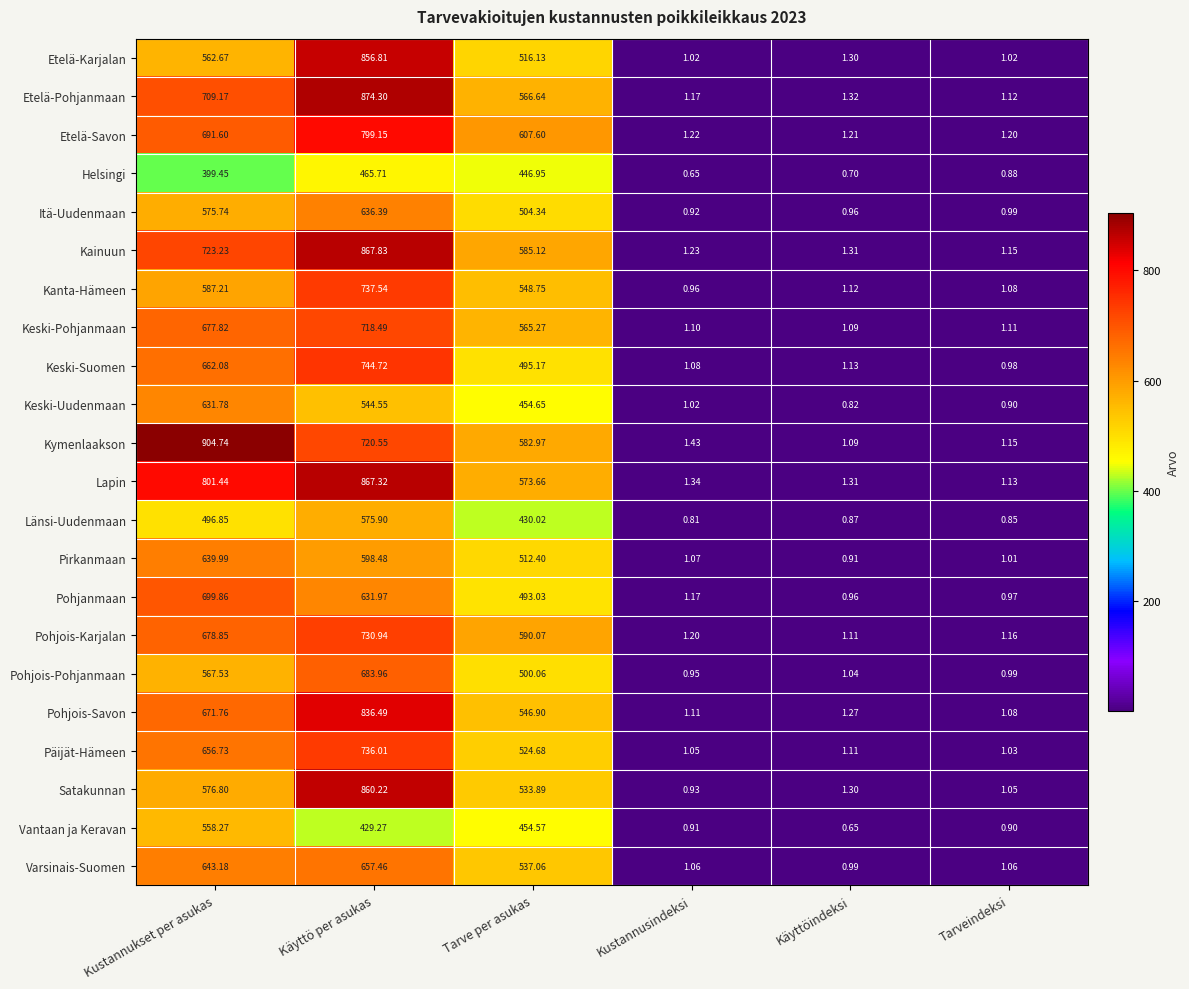

Is the value of Kainuun at Kustannusindeksi greater than the value of Keski-Suomen at Kustannukset per asukas?

No